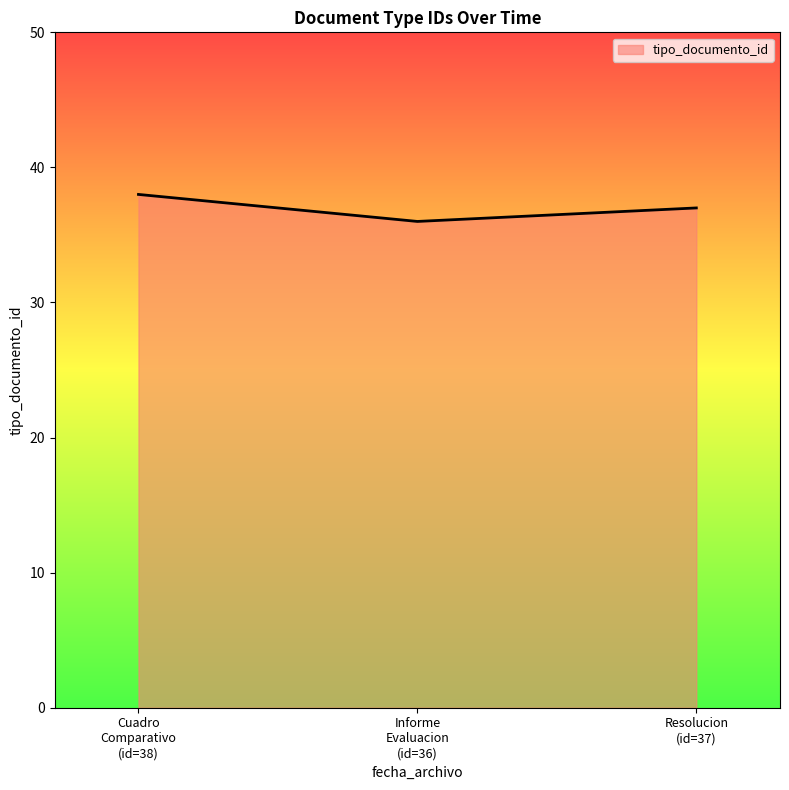

Which category has the lowest value across all series?

Informe
Evaluacion
(id=36)